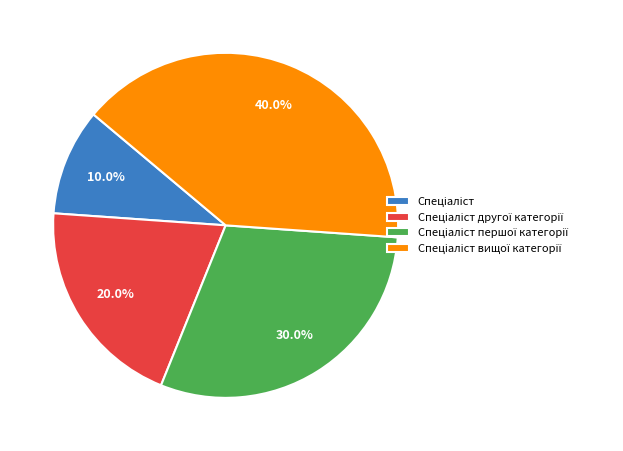

Does any single category account for the majority?

No